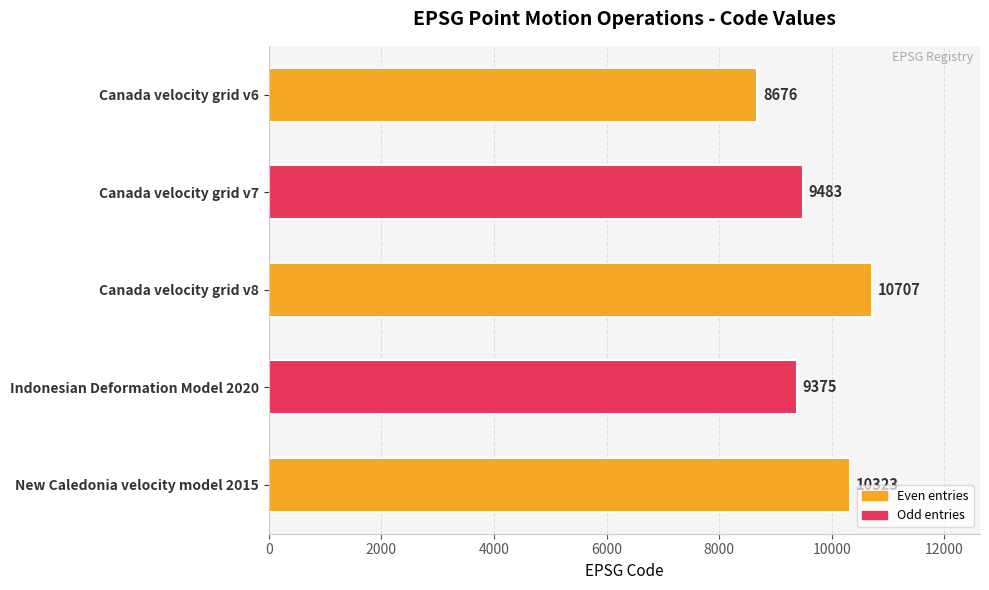

What is the value of the 5th bar from the top?

10323